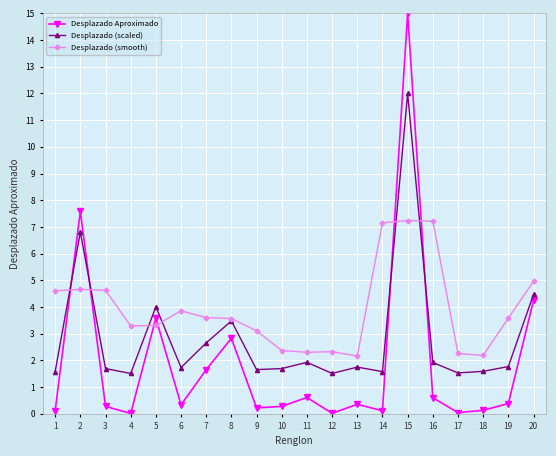

Which series has the largest total across all categories?

Desplazado (smooth)